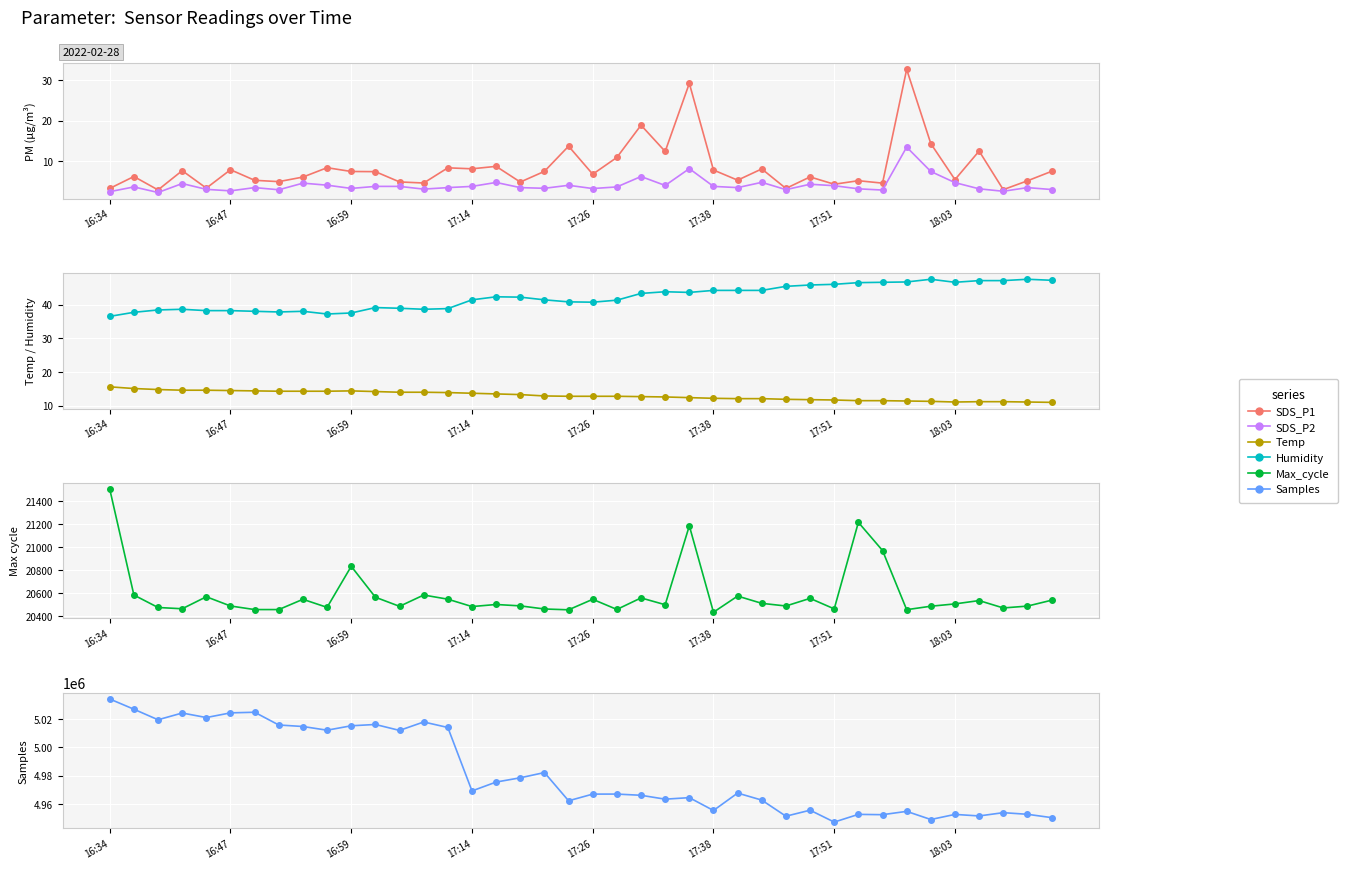

Which series has the widest spread of values?

Samples